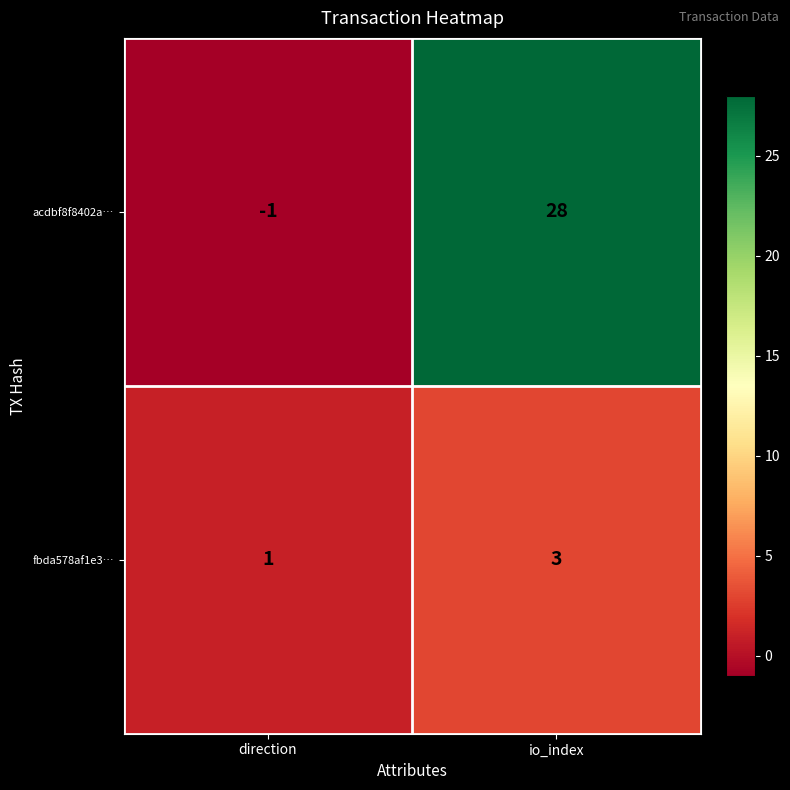

Which series has the largest total across all categories?

acdbf8f8402a…